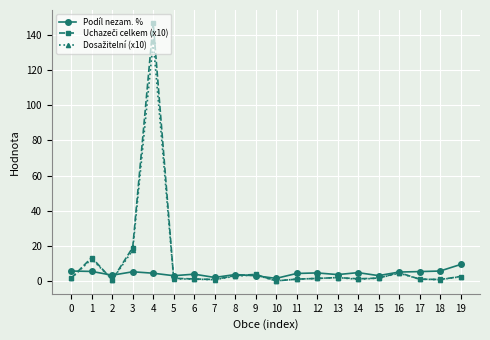

At which category does the chart reach its peak across all series?

4